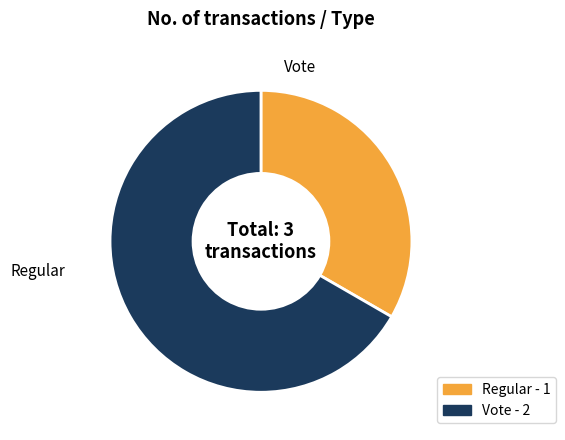

Which category has the biggest portion of the pie?

Vote